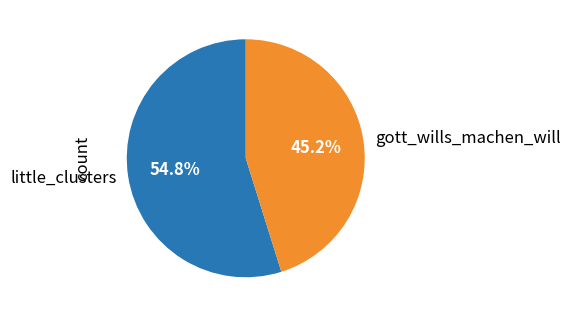

True or false: little_clusters accounts for 55% of the total.

True